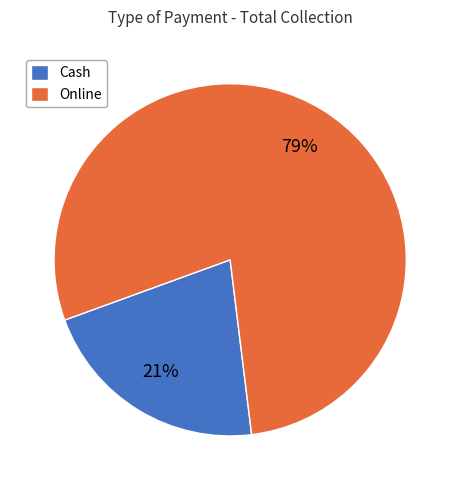

To the nearest percent, what portion does Cash represent?

21%